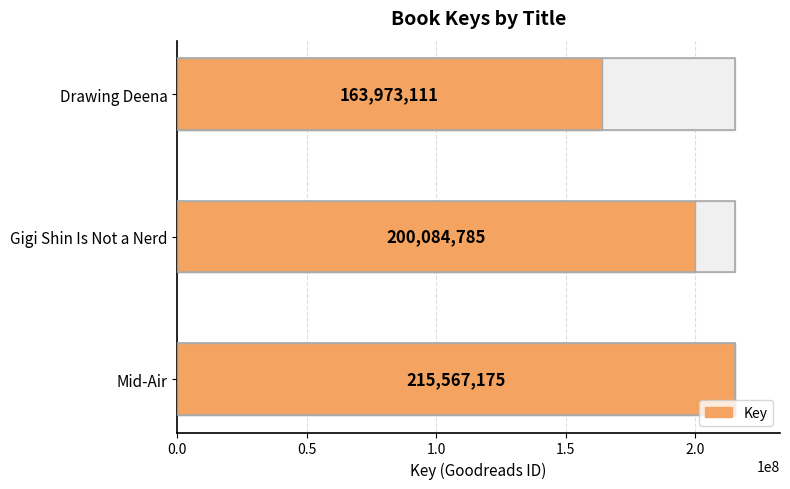

How many bars are there in total?

3